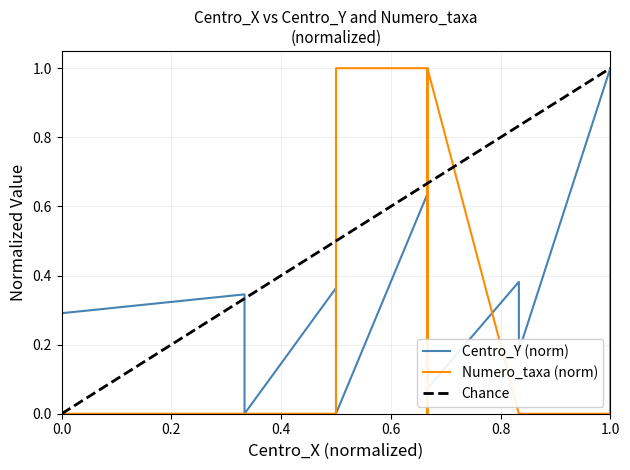

Which series ends up on top after the final intersection of Numero_taxa and Centro_Y?

Centro_Y